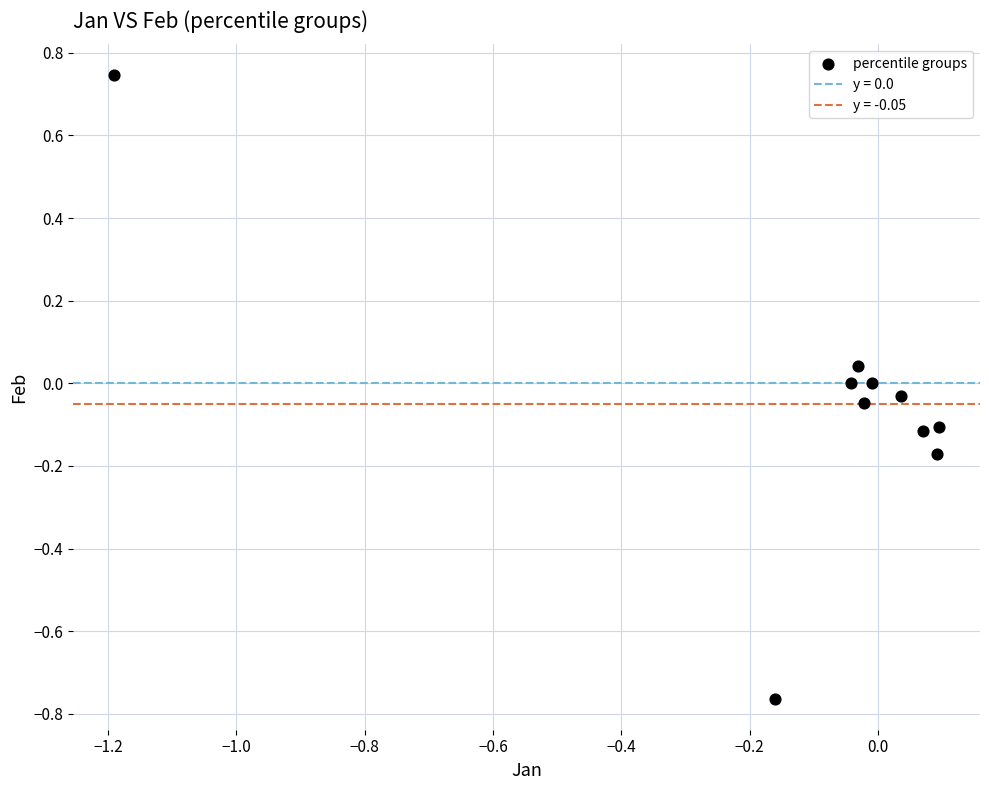

What is the range of X values (max minus min)?

1.3